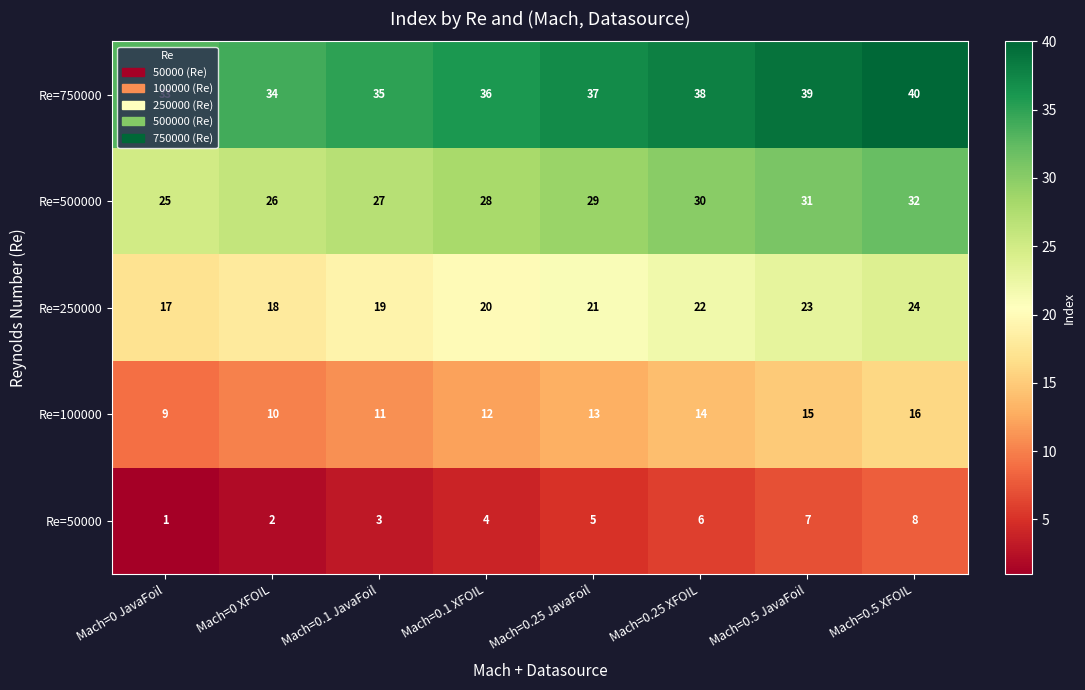

What is the difference between the maximum and minimum values in the Re=100000 series?

7